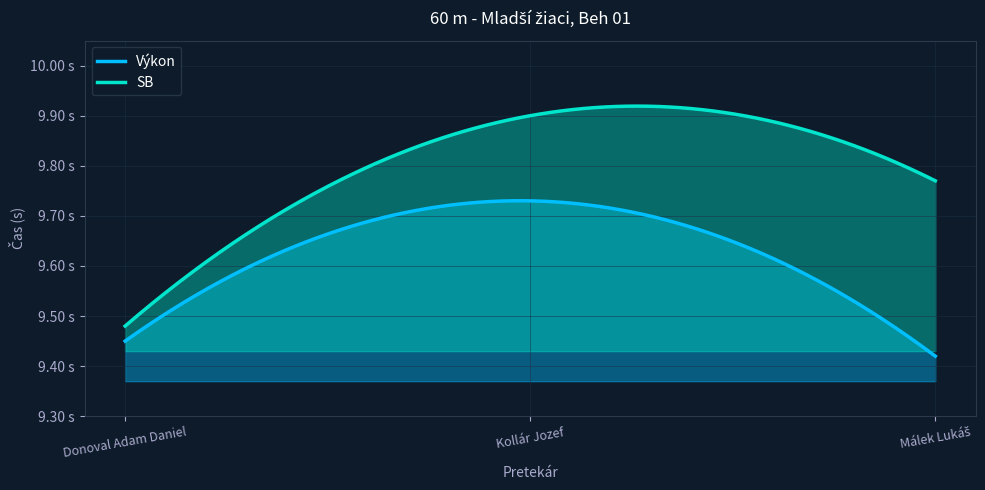

Which label corresponds to the smallest value in the chart?

Málek Lukáš